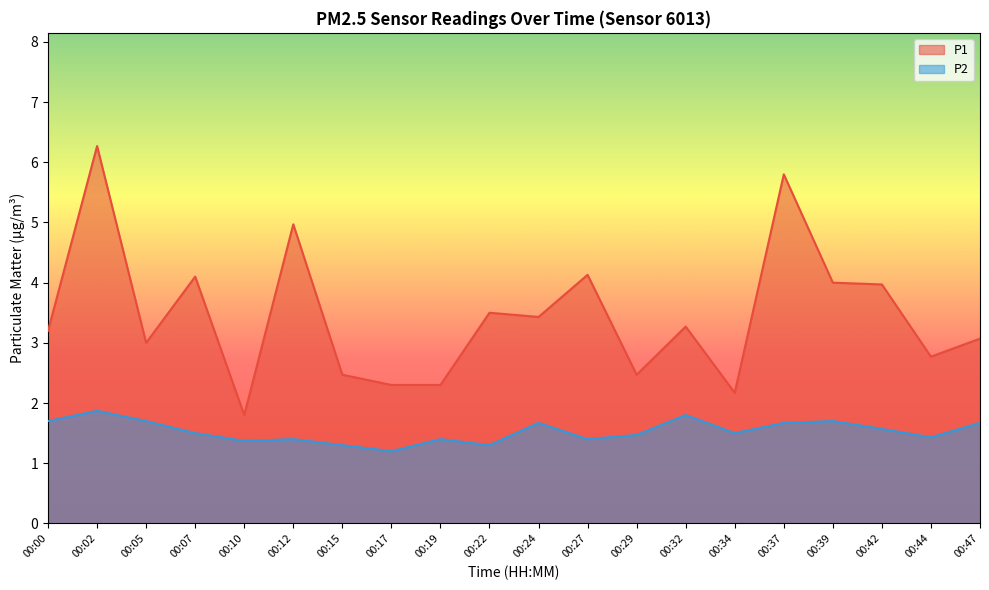

What is the spread (max minus min) of values at 00:05?

1.3